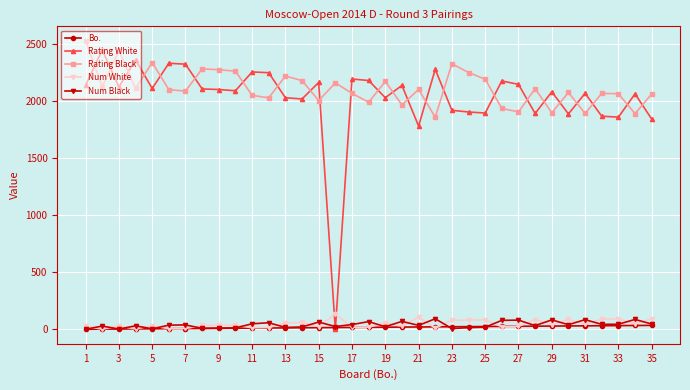

What is the maximum value for Rating White?

2447